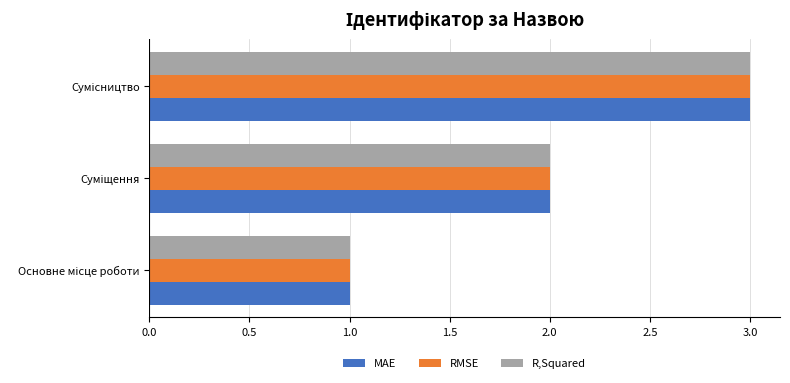

What are all the series names shown in the legend?

MAE, RMSE, R,Squared